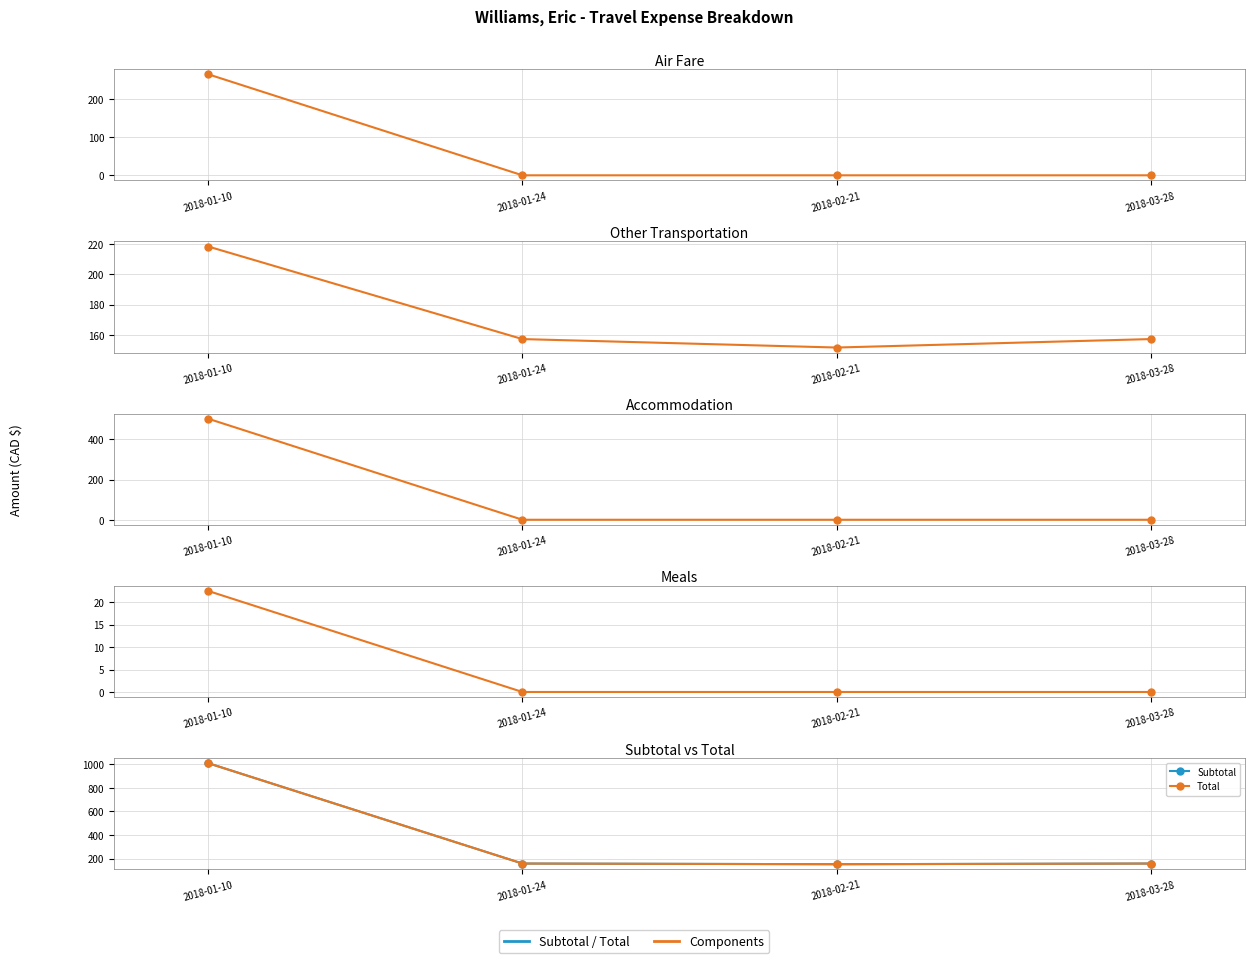

At which label is Accommodation closest to 251?

2018-01-24